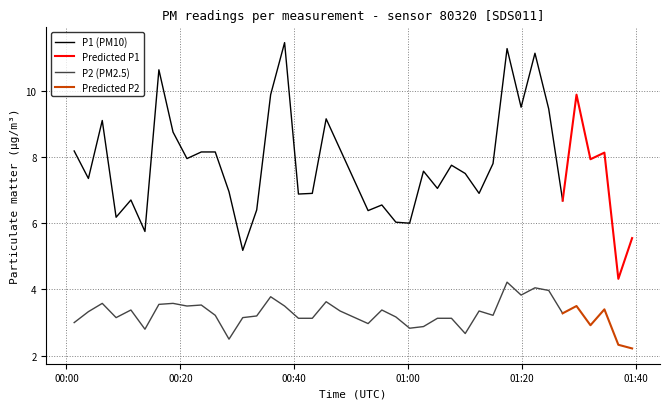

List the labels in order of P1 value, largest first.

15, 30, 32, 6, 14, 35, 31, 33, 18, 2, 7, 19, 0, 9, 10, 37, 8, 36, 29, 26, 24, 27, 1, 25, 11, 17, 28, 16, 4, 34, 21, 13, 20, 3, 22, 23, 5, 39, 12, 38